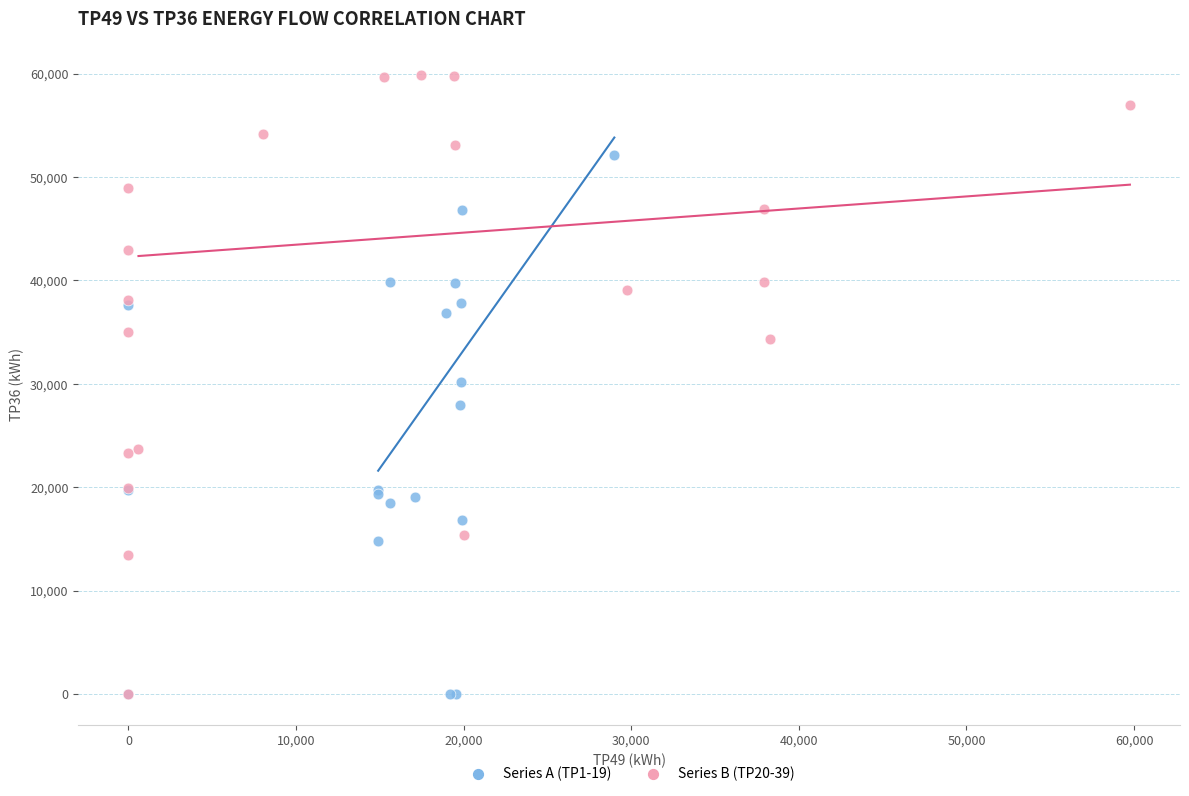

Which series contains the highest Y value?

Series B (TP20-39)